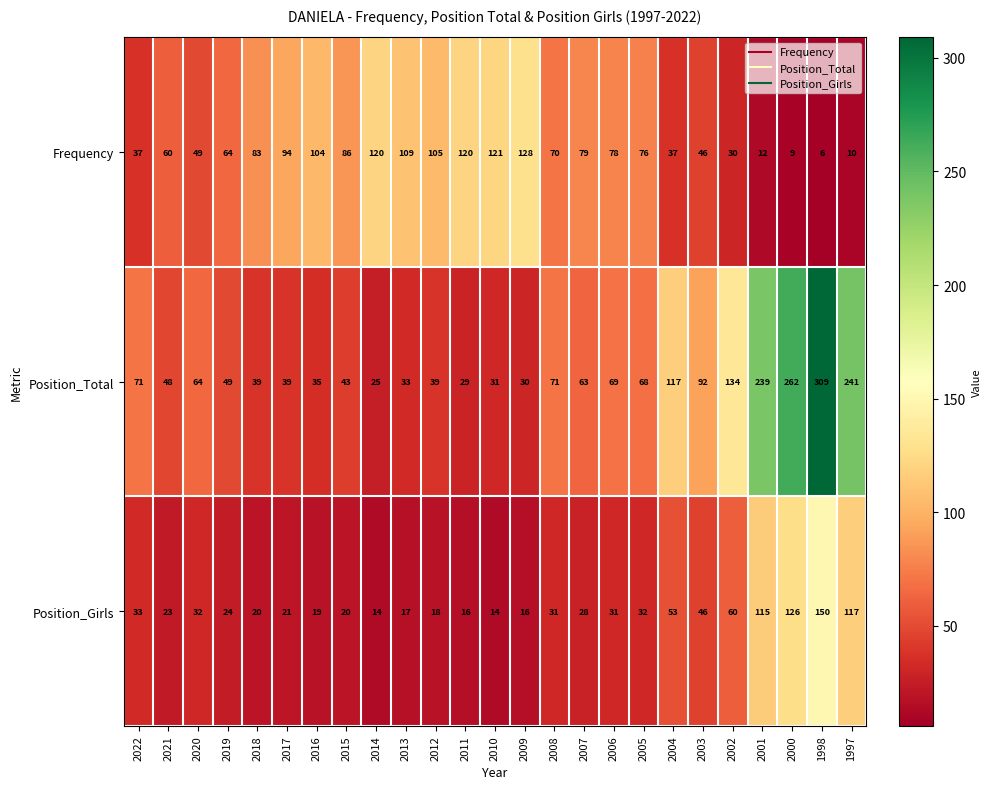

What is the lowest value of the Position_Total series?

25